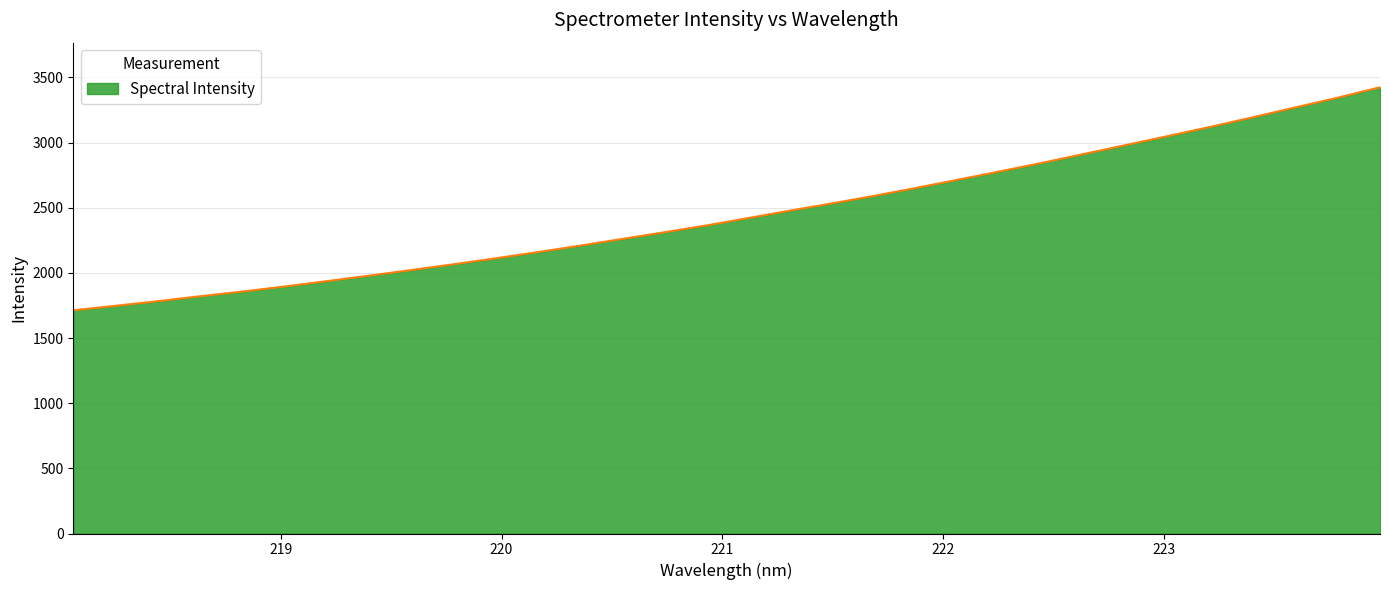

What is the difference between the maximum and minimum values?

1711.9